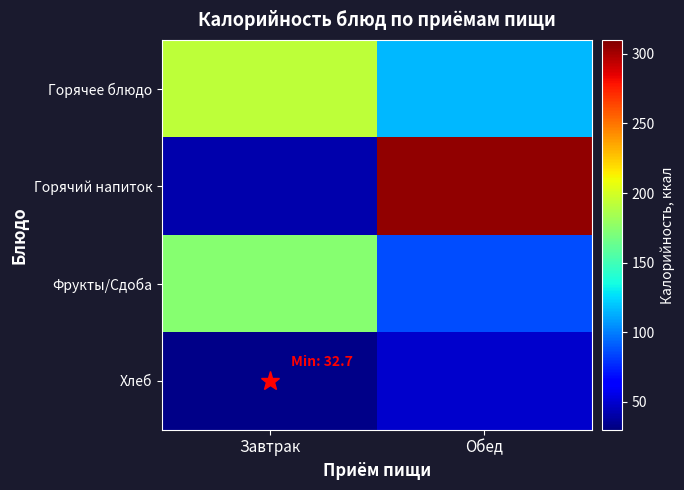

Which series has the largest range (max minus min)?

Горячий напиток